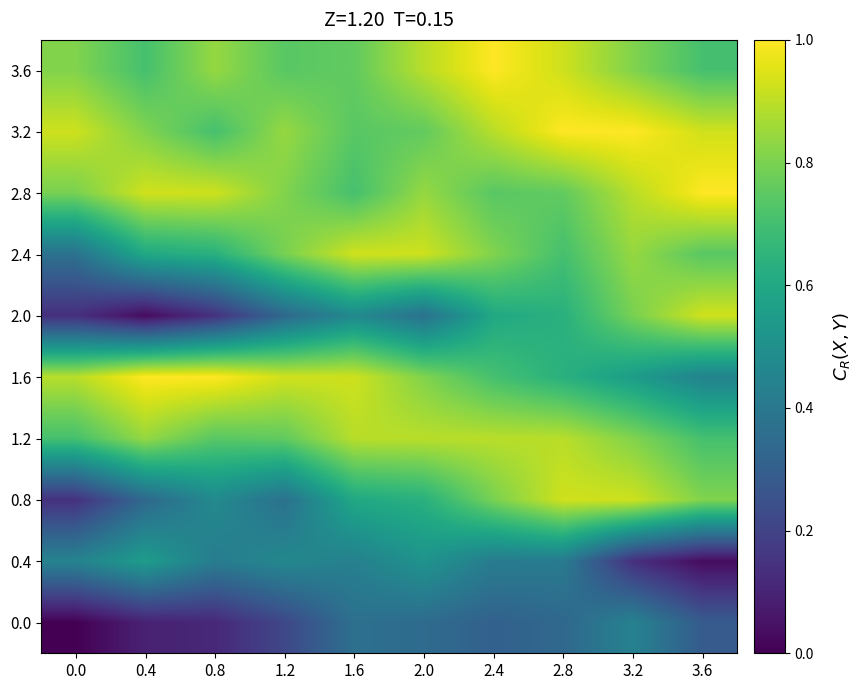

Reading left to right, transcribe all the data shown in this chart.

0.0: 0.0=0.0	0.4=0.1	0.8=0.1	1.2=0.2	1.6=0.4	2.0=0.3	2.4=0.3	2.8=0.3	3.2=0.4	3.6=0.3
0.4: 0.0=0.4	0.4=0.6	0.8=0.4	1.2=0.5	1.6=0.4	2.0=0.5	2.4=0.4	2.8=0.4	3.2=0.1	3.6=0.0
0.8: 0.0=0.1	0.4=0.3	0.8=0.5	1.2=0.4	1.6=0.6	2.0=0.6	2.4=0.8	2.8=0.9	3.2=0.9	3.6=0.8
1.2: 0.0=0.7	0.4=0.8	0.8=0.7	1.2=0.8	1.6=0.9	2.0=0.9	2.4=0.9	2.8=0.9	3.2=0.8	3.6=0.7
1.6: 0.0=0.9	0.4=1.0	0.8=1.0	1.2=0.9	1.6=0.9	2.0=0.8	2.4=0.7	2.8=0.6	3.2=0.6	3.6=0.4
2.0: 0.0=0.1	0.4=0.0	0.8=0.1	1.2=0.3	1.6=0.5	2.0=0.4	2.4=0.6	2.8=0.6	3.2=0.8	3.6=0.9
2.4: 0.0=0.4	0.4=0.6	0.8=0.6	1.2=0.8	1.6=0.9	2.0=0.9	2.4=0.8	2.8=0.7	3.2=0.8	3.6=0.7
2.8: 0.0=0.8	0.4=0.9	0.8=0.9	1.2=0.8	1.6=0.7	2.0=0.8	2.4=0.7	2.8=0.8	3.2=0.9	3.6=1.0
3.2: 0.0=0.9	0.4=0.8	0.8=0.7	1.2=0.8	1.6=0.7	2.0=0.8	2.4=0.9	2.8=1.0	3.2=1.0	3.6=0.9
3.6: 0.0=0.8	0.4=0.7	0.8=0.8	1.2=0.7	1.6=0.8	2.0=0.9	2.4=1.0	2.8=0.9	3.2=0.8	3.6=0.7